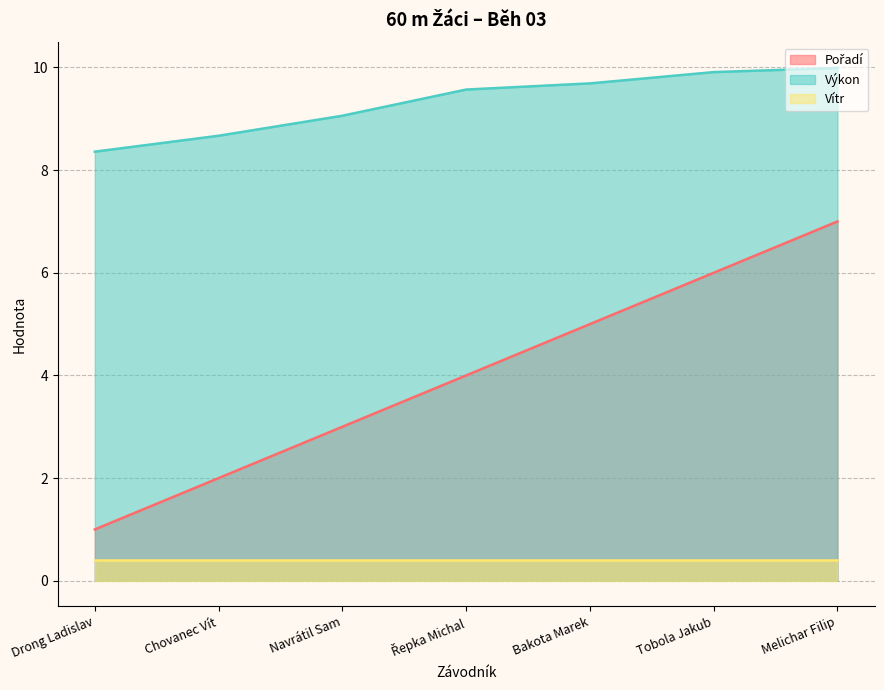

What position from the left is Melichar Filip?

7